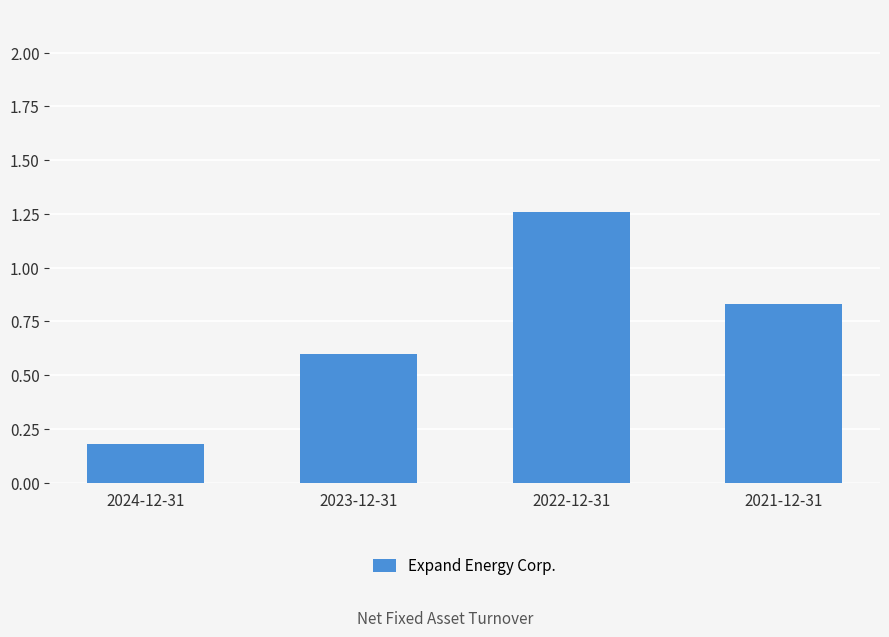

Between 2023-12-31 and 2022-12-31, which is larger?

2022-12-31